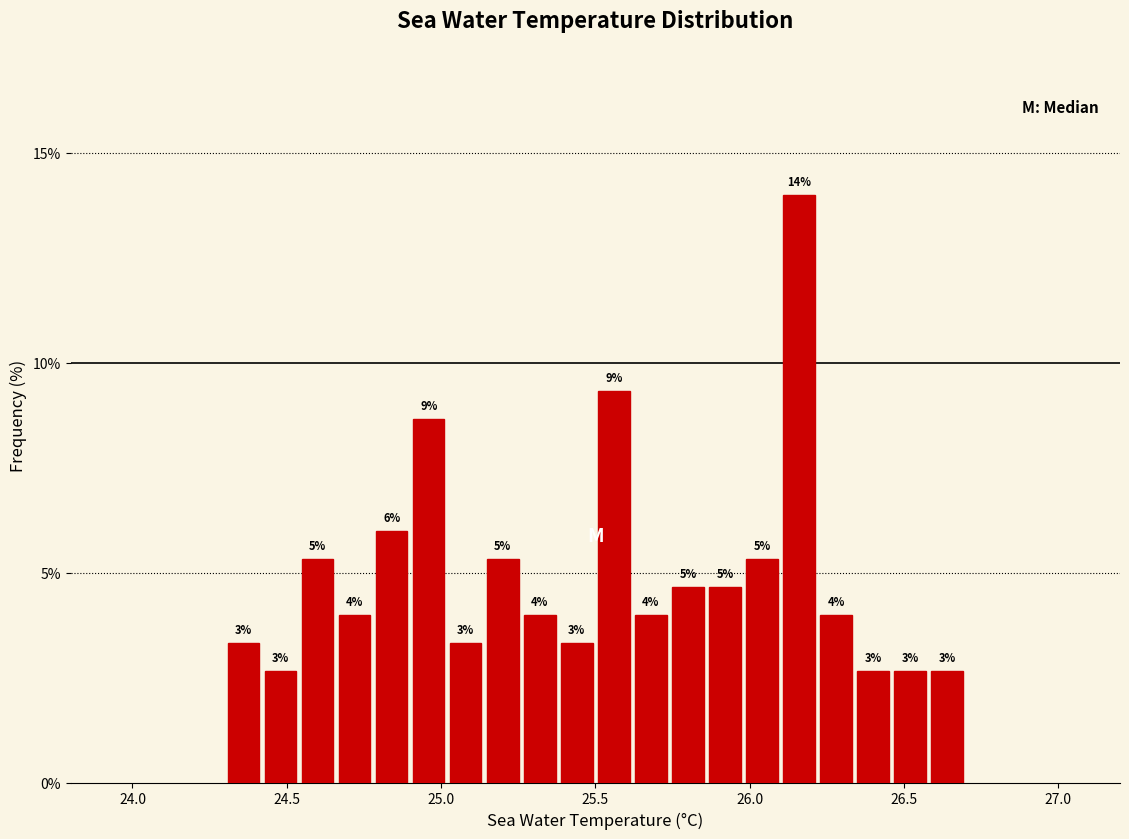

Read against the x-axis, roughly where is the centre of the tallest bar?

26.15